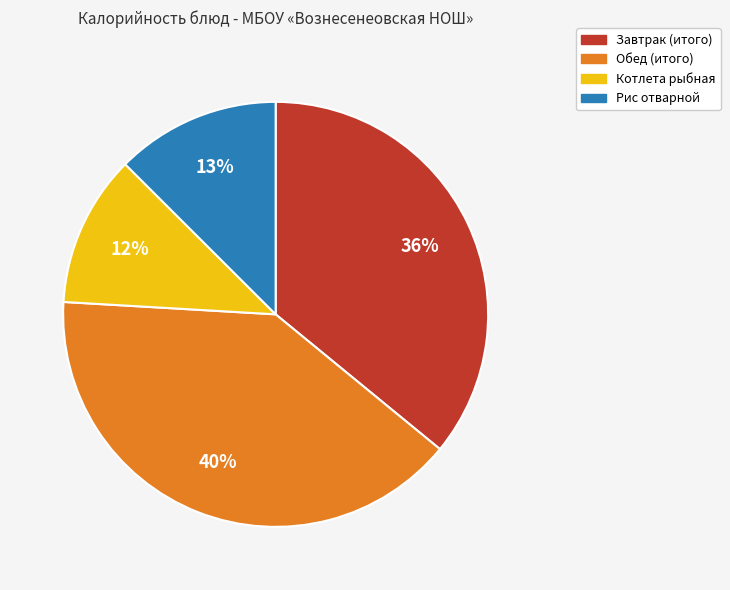

What is the largest slice in the pie chart?

Обед (итого)